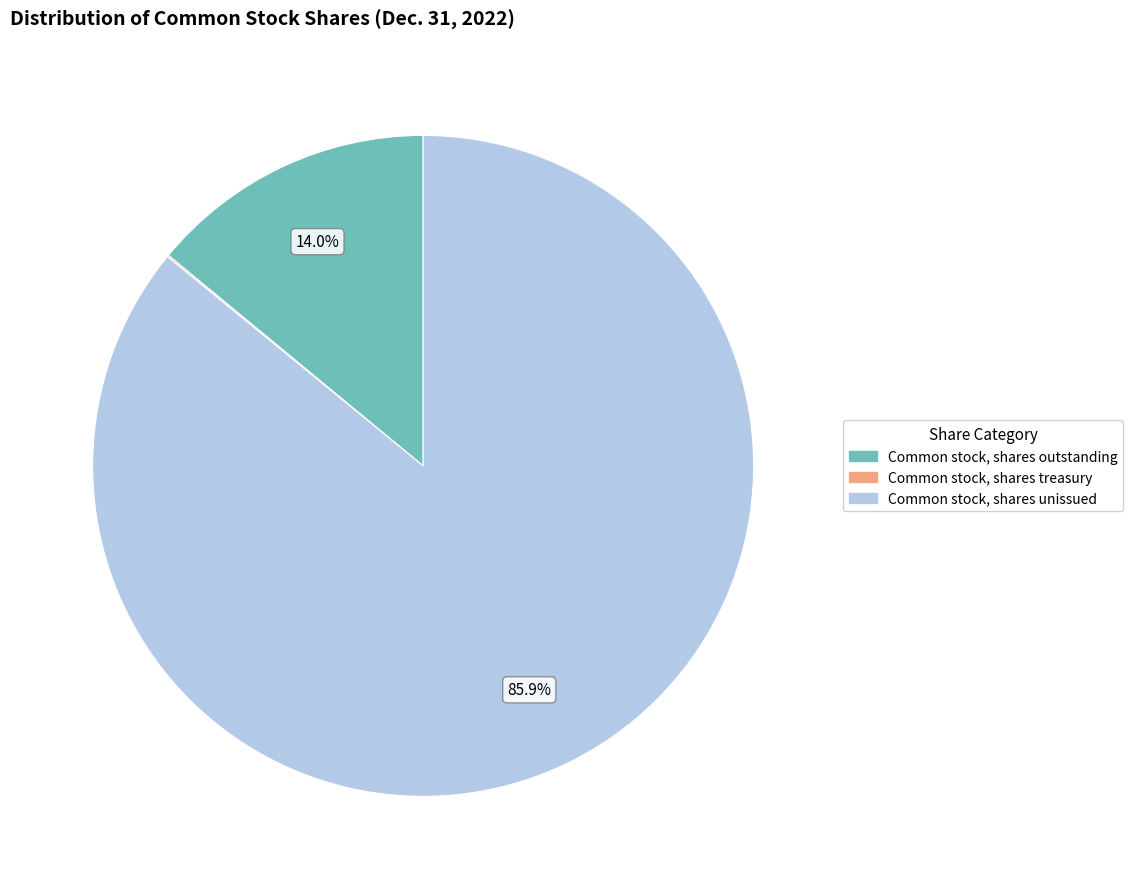

Is there a majority slice in this chart?

Yes